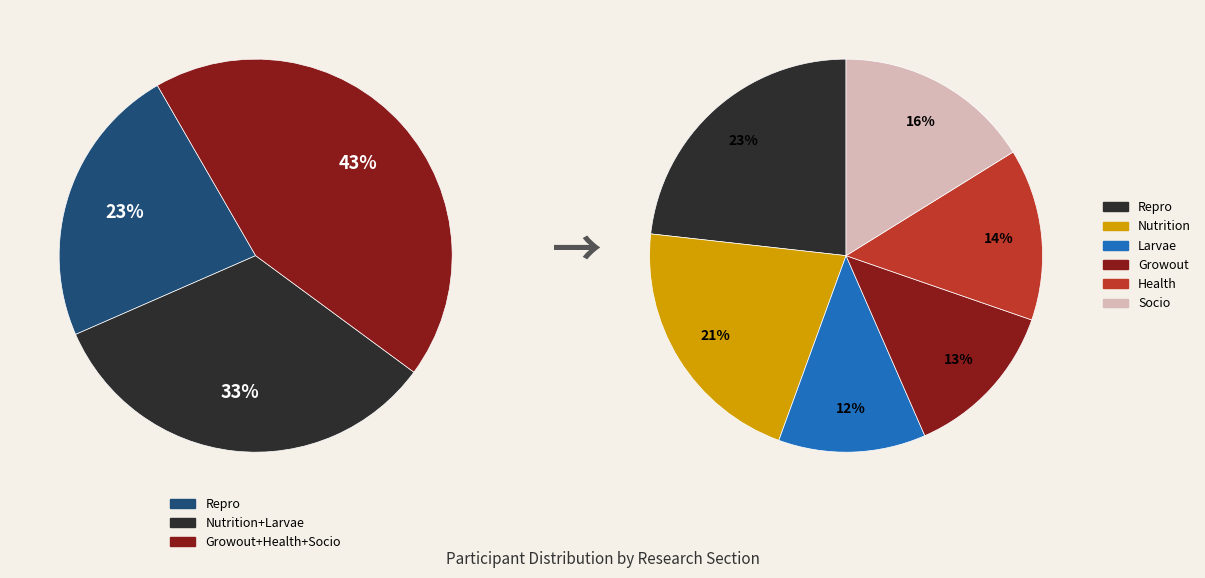

Which slice is the smallest?

Larvae